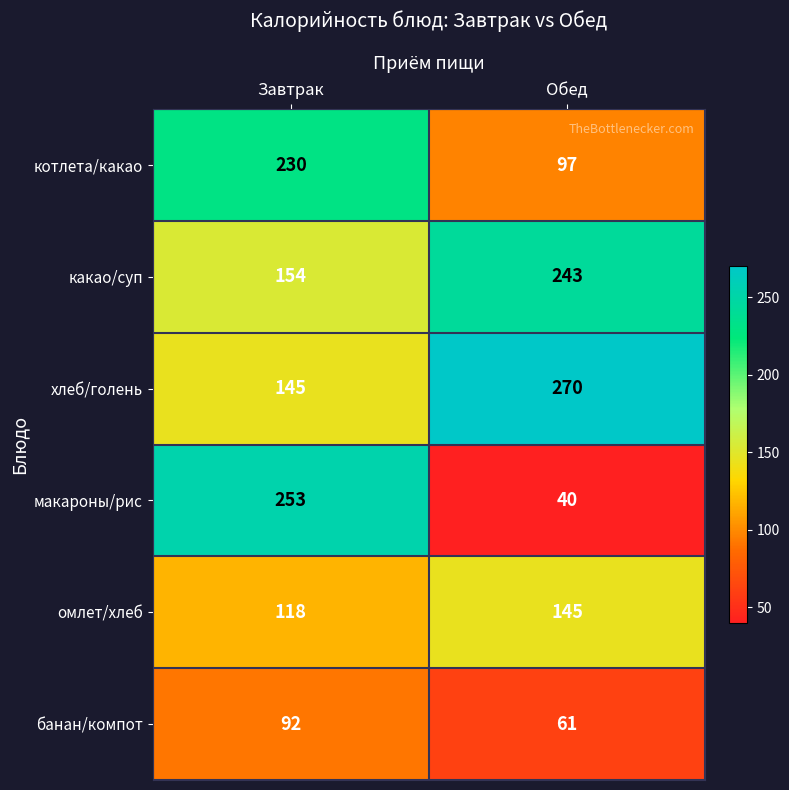

What is the total value across all series at Обед?

856